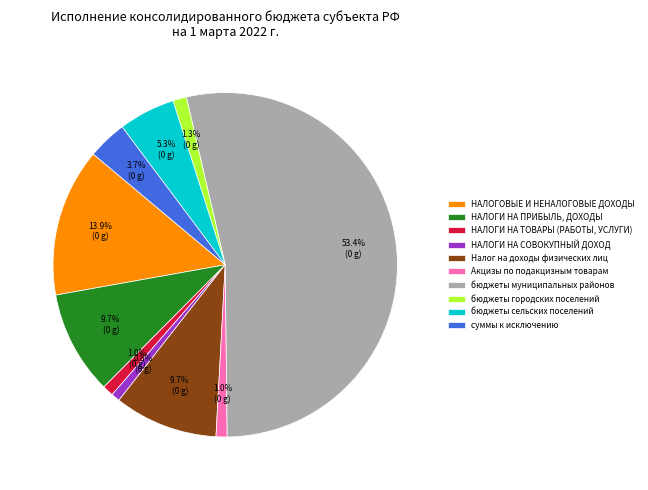

To the nearest percent, what is the combined percentage of бюджеты сельских поселений and НАЛОГИ НА ТОВАРЫ (РАБОТЫ, УСЛУГИ)?

6%